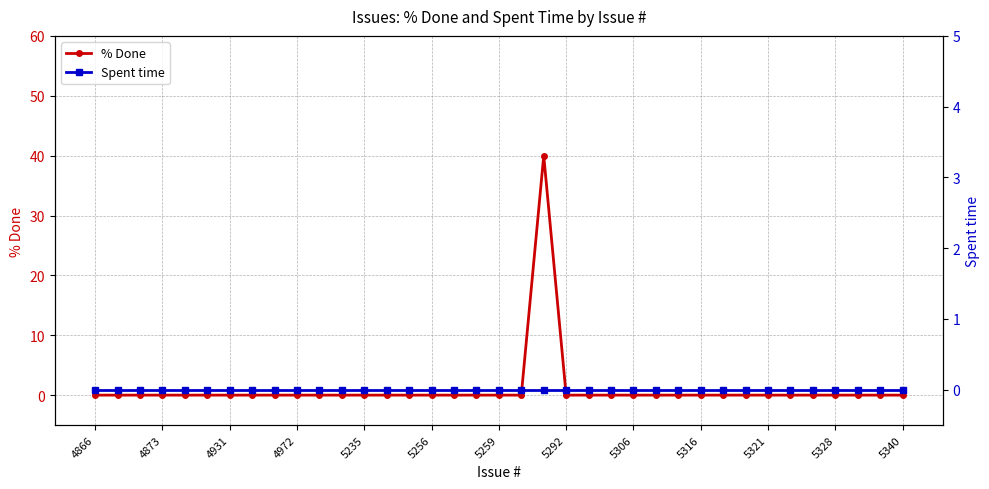

Does the chart display data point markers on the line(s)?

Yes